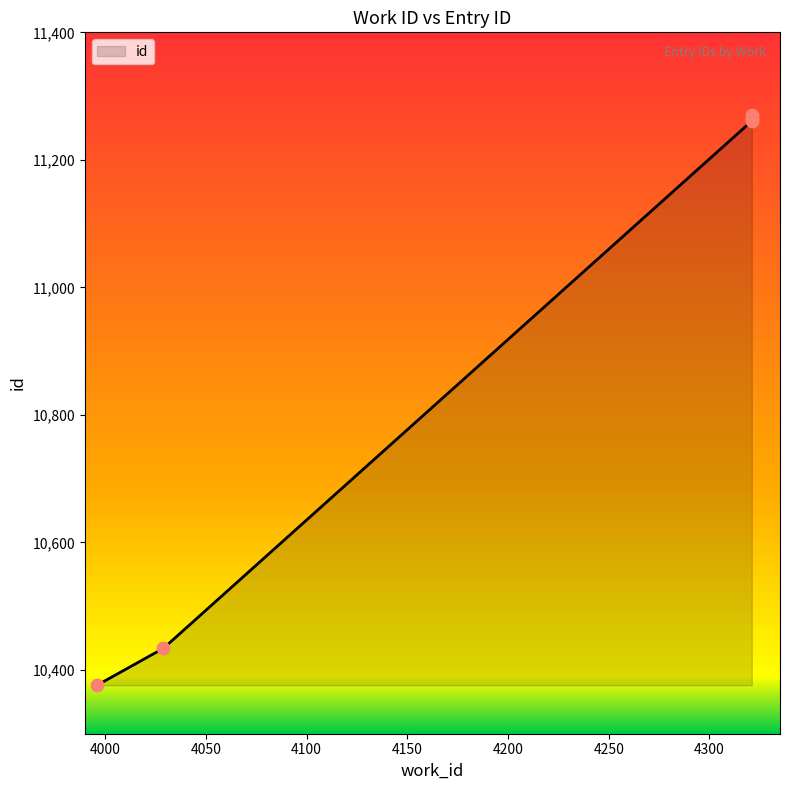

Between 4321 and 4029, which is larger?

4321